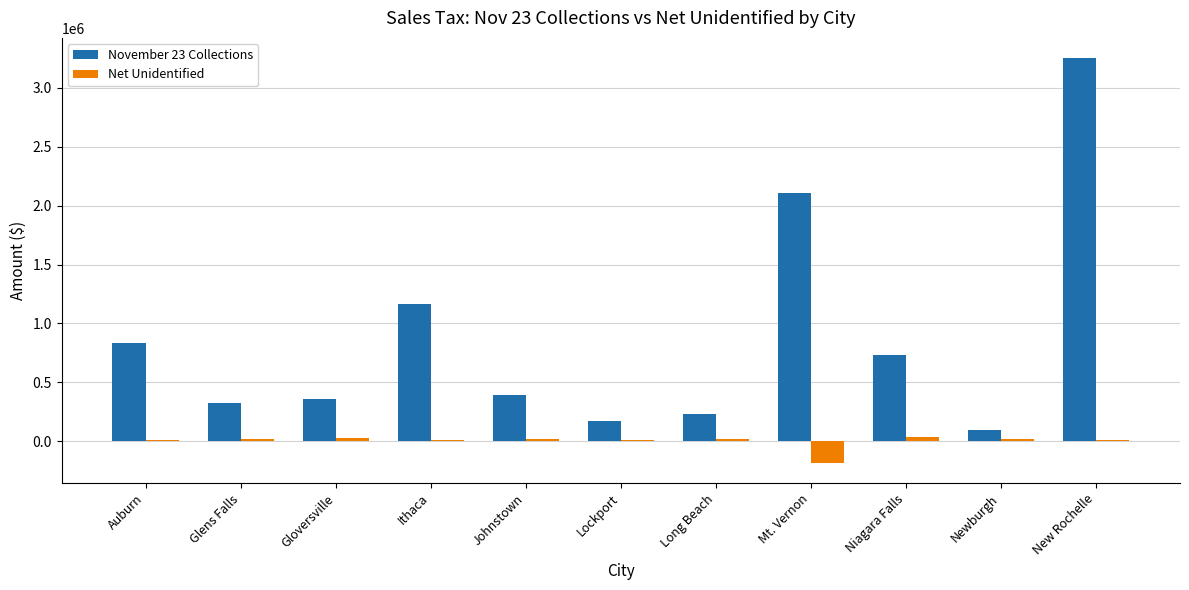

How many categories are shown in the chart?

11